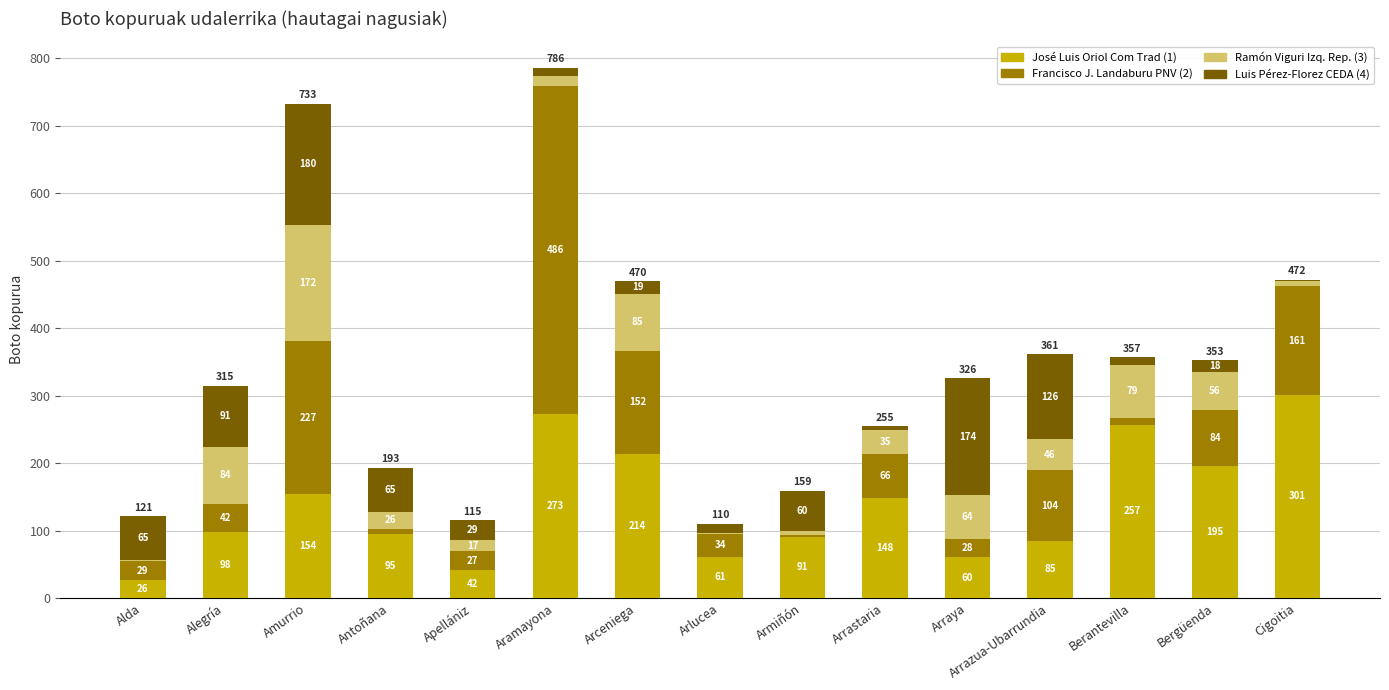

Count the number of data series in this chart.

4